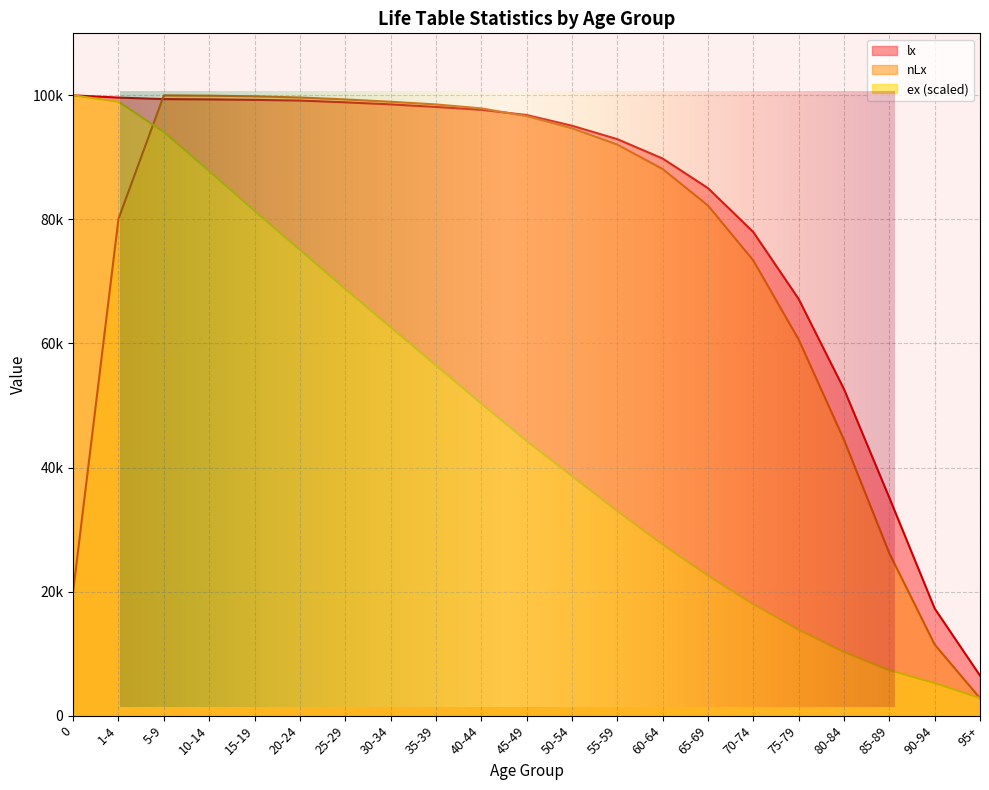

How many lines are shown in the chart?

3